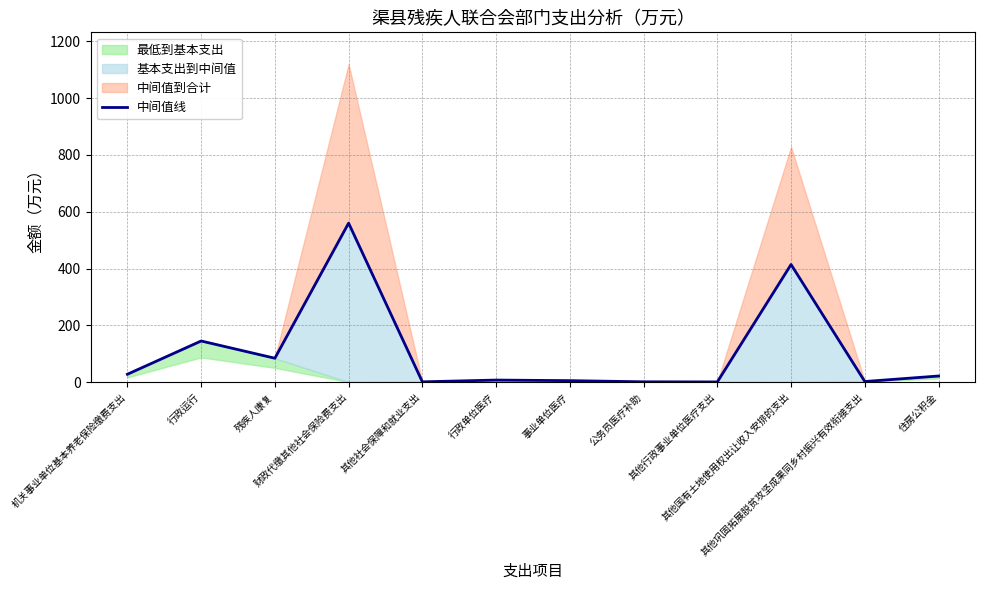

What is the minimum value shown in the chart?

0.6